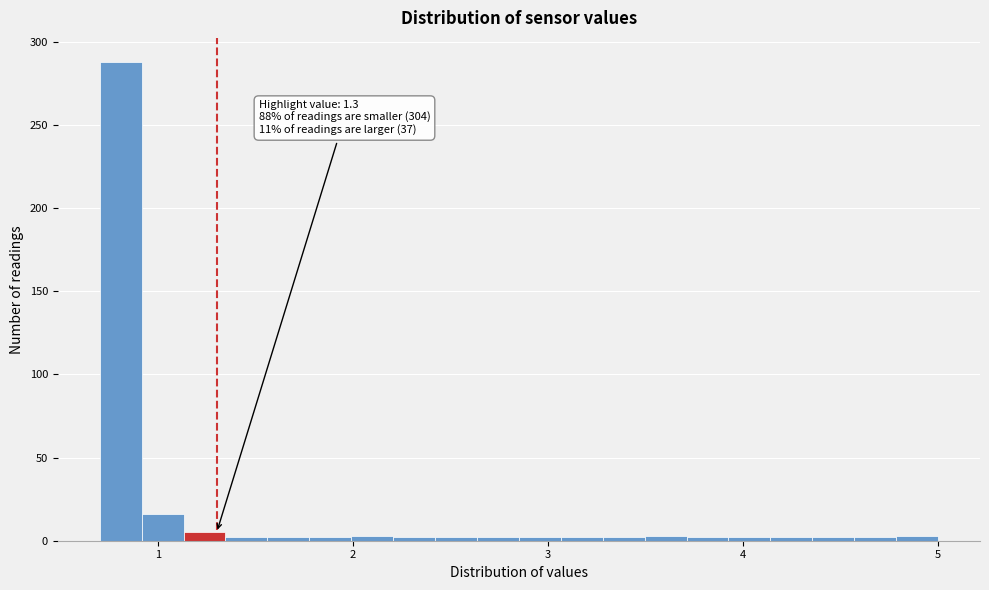

Read against the x-axis, roughly where is the centre of the tallest bar?

0.8